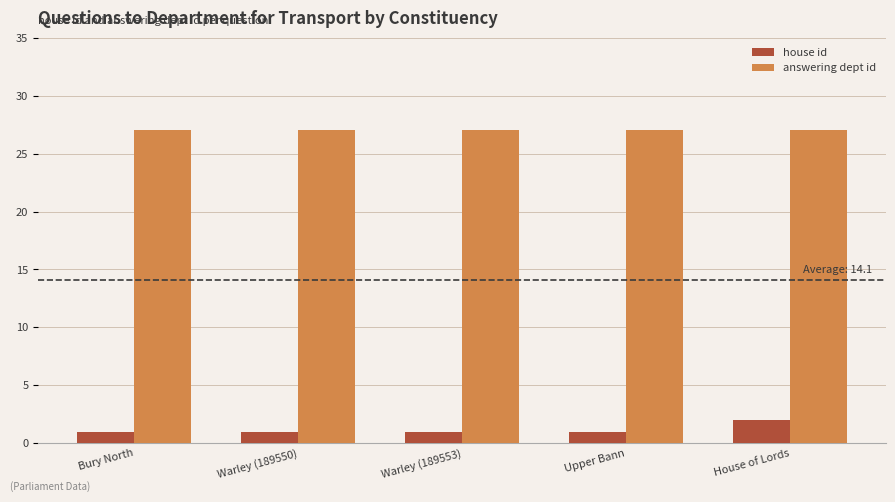

What value does the answering dept id series have at House of Lords?

27